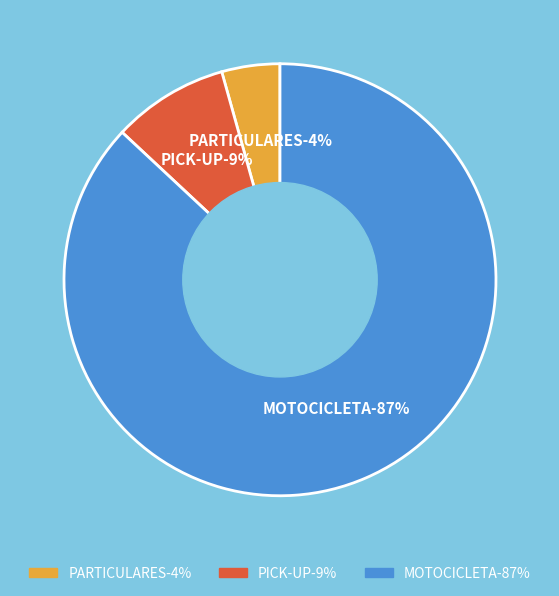

The PICK-UP slice represents 9% of the pie. True or false?

True